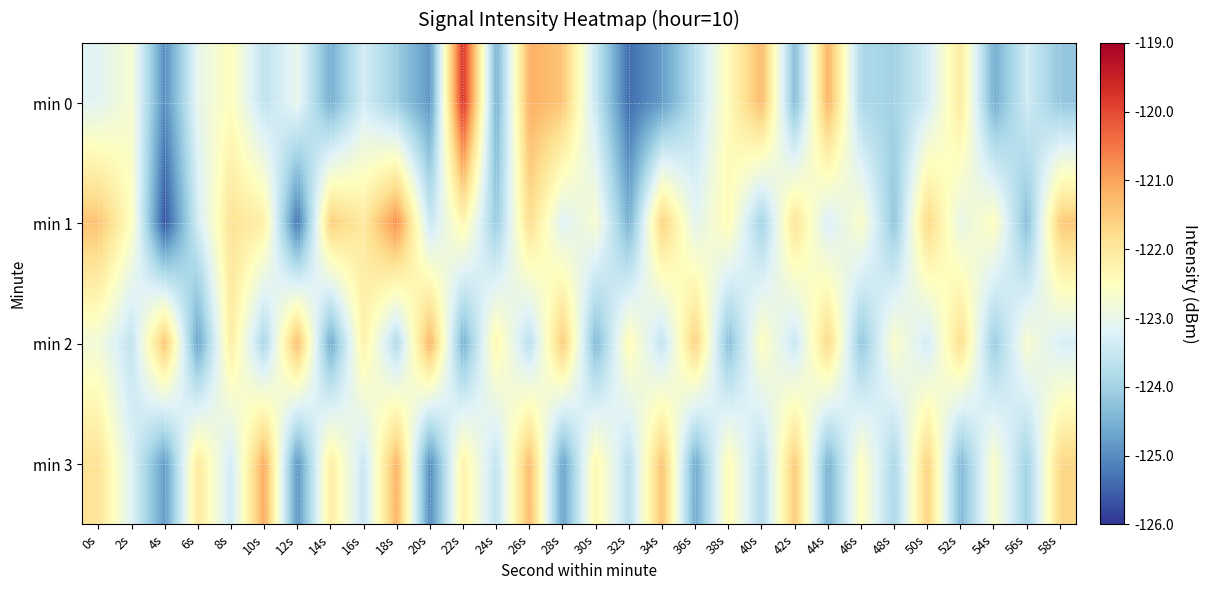

Which series changed the most between 26s and 48s?

min 0